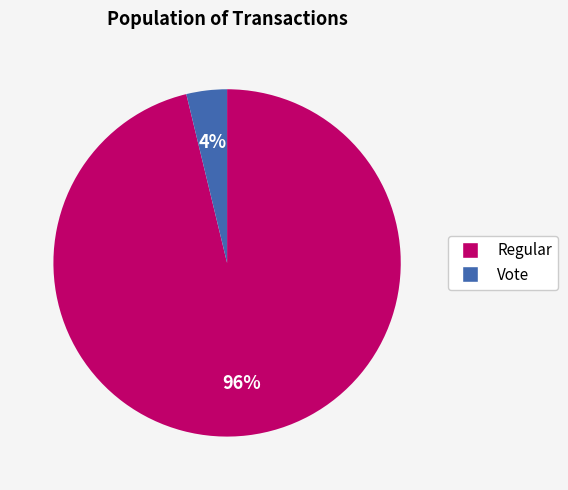

What percentage is the Regular slice, to the nearest percent?

96%